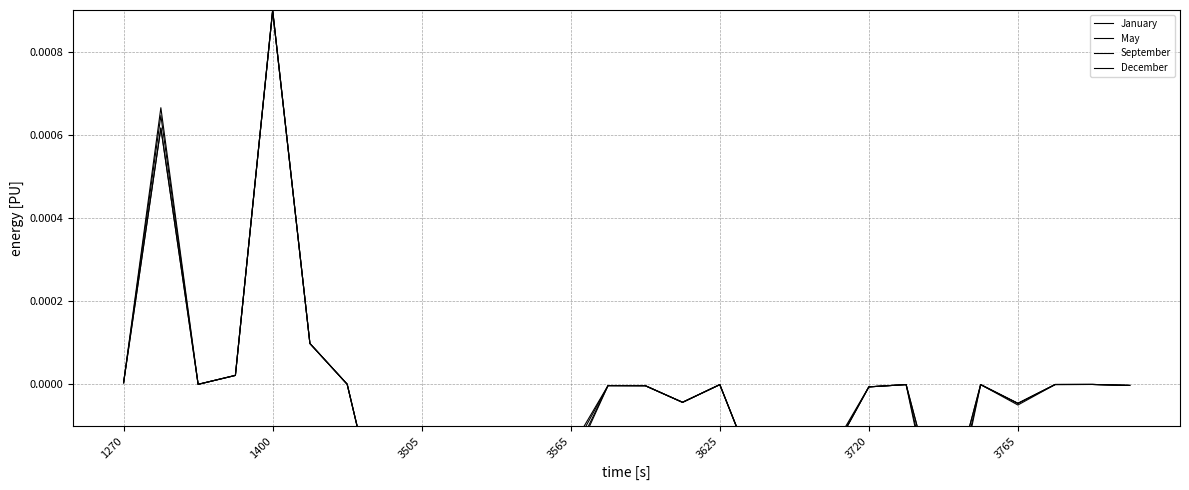

True or false: May and January cross at least once.

False